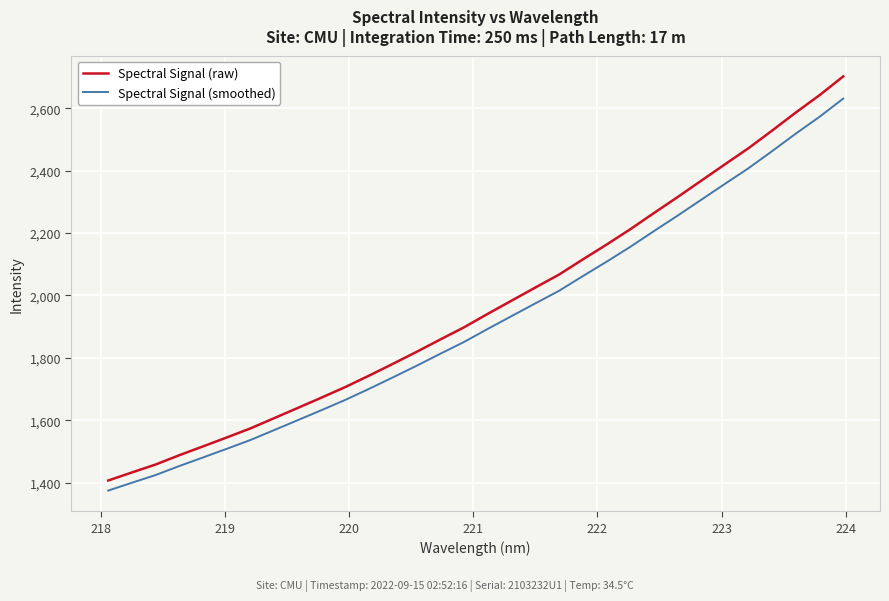

True or false: Spectral Signal (raw) and Spectral Signal (smoothed) intersect in this chart.

False